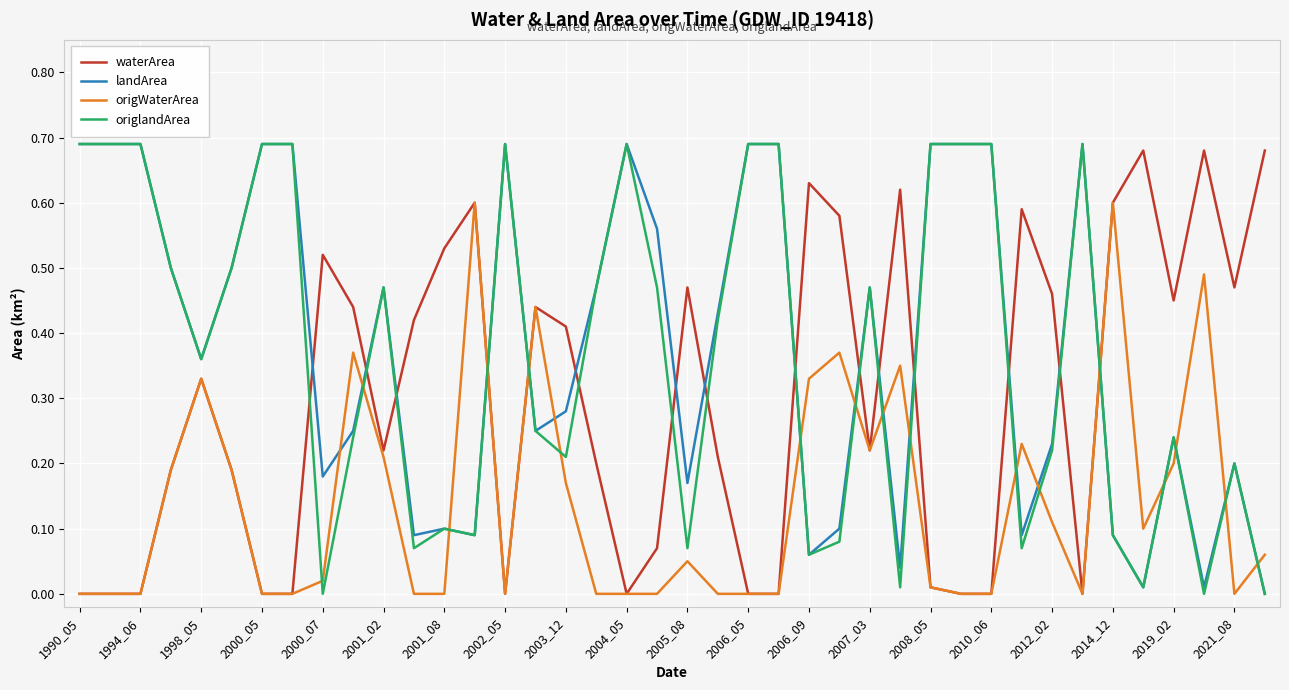

True or false: origWaterArea and landArea cross at least once.

True